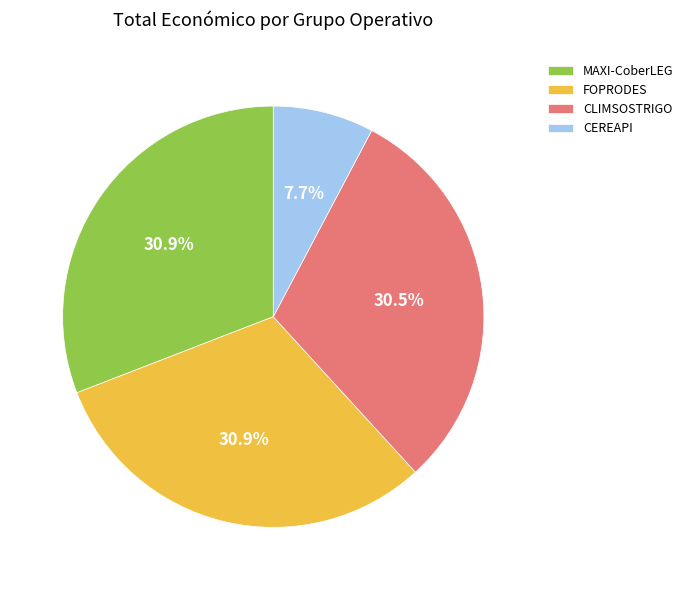

Does any single category account for the majority?

No